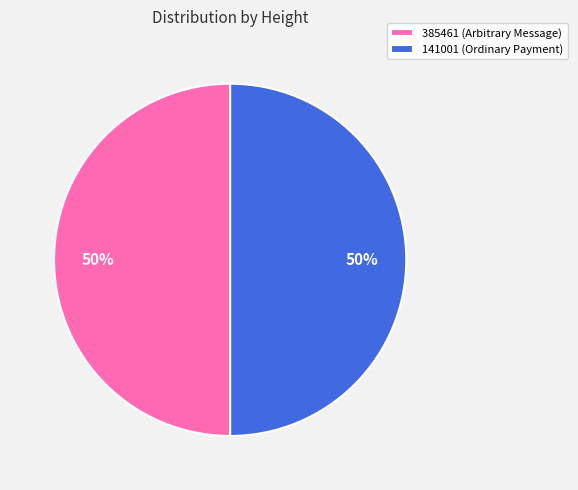

What percentage is the 385461 (Arbitrary Message) slice, to the nearest percent?

50%